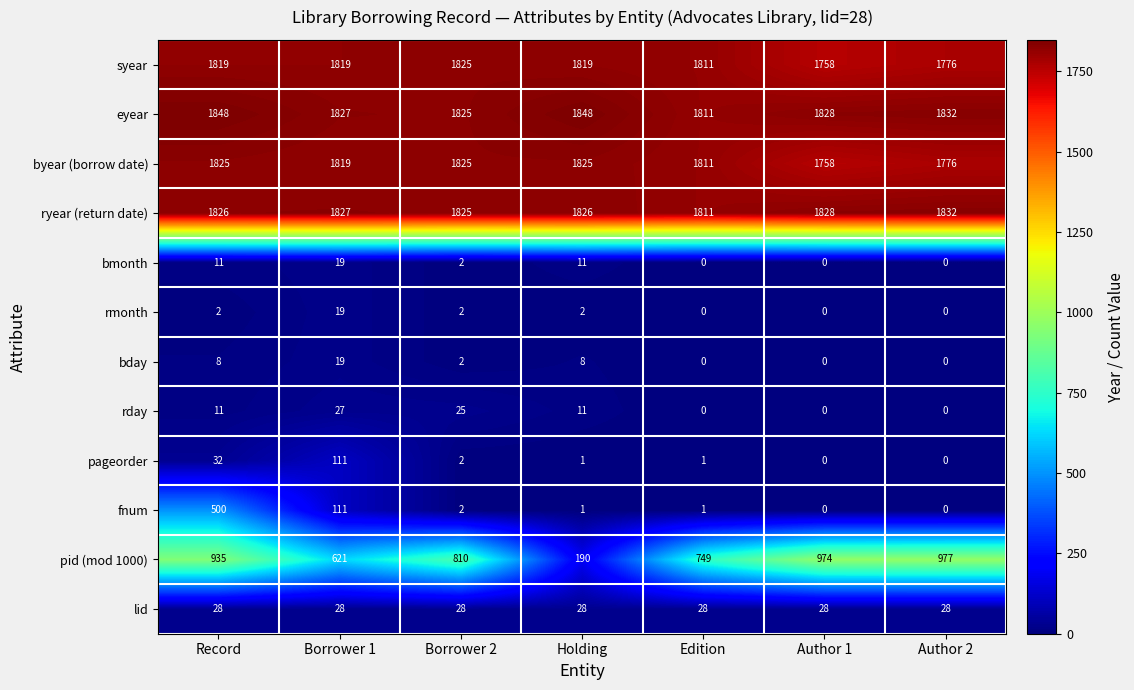

Is the value of byear (borrow date) at Borrower 2 greater than the value of pageorder at Record?

Yes